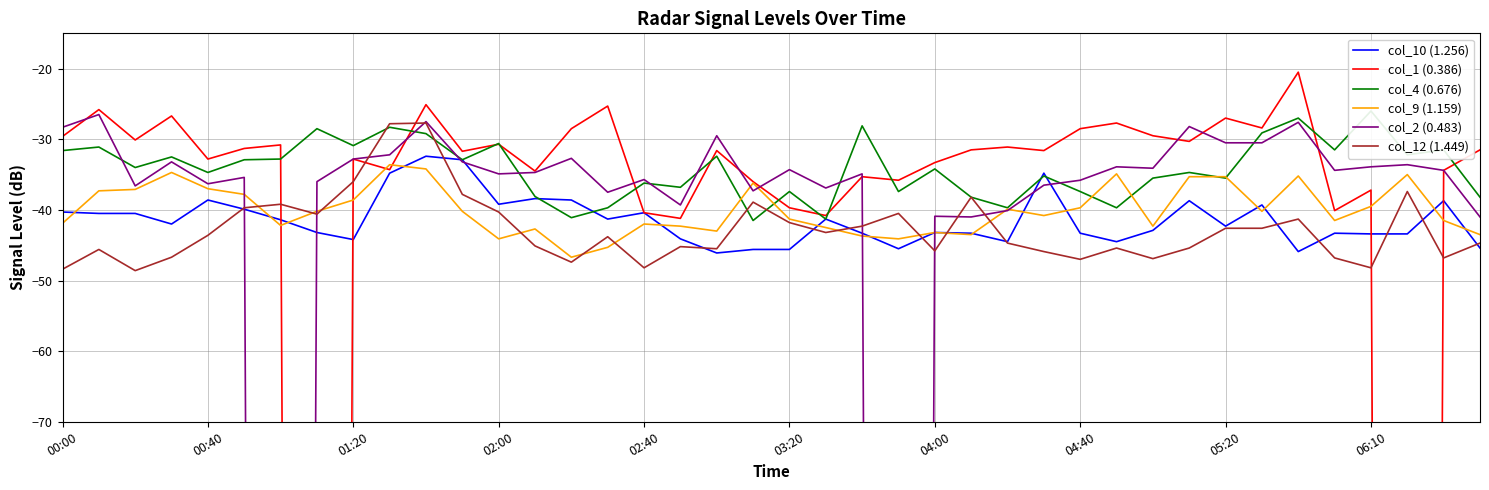

The value of col_9 (1.159) at 03:20 is -41.3. True or false?

True